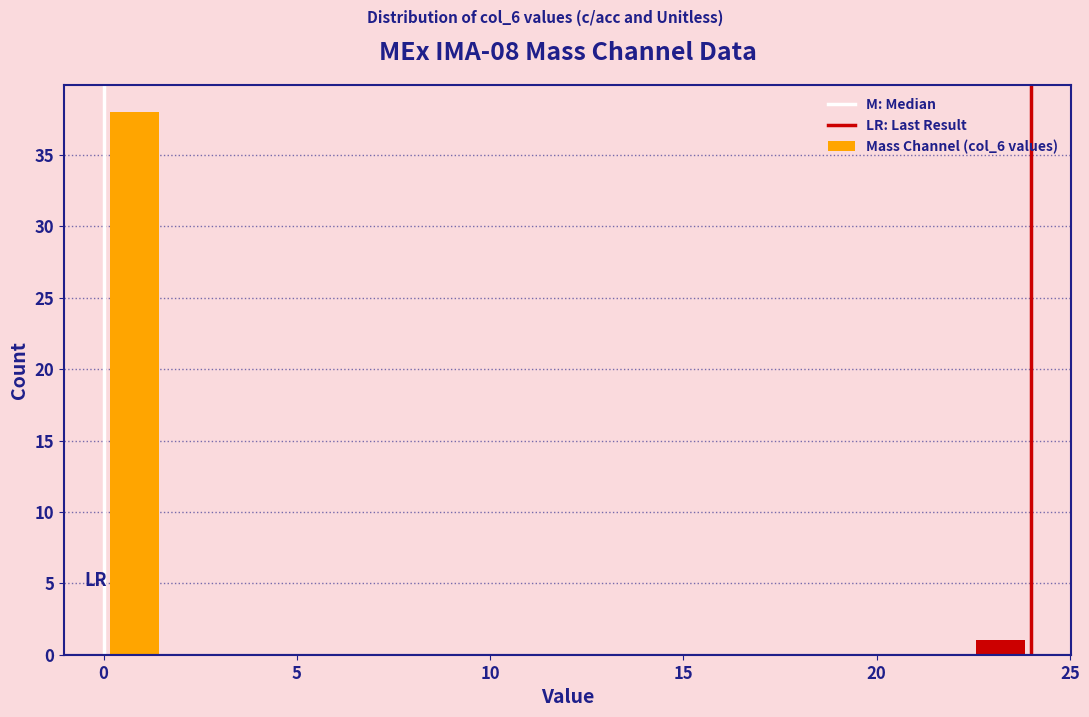

Around what value on the x-axis is the tallest bar? Give the approximate position of its centre, as read against the axis.

1.0